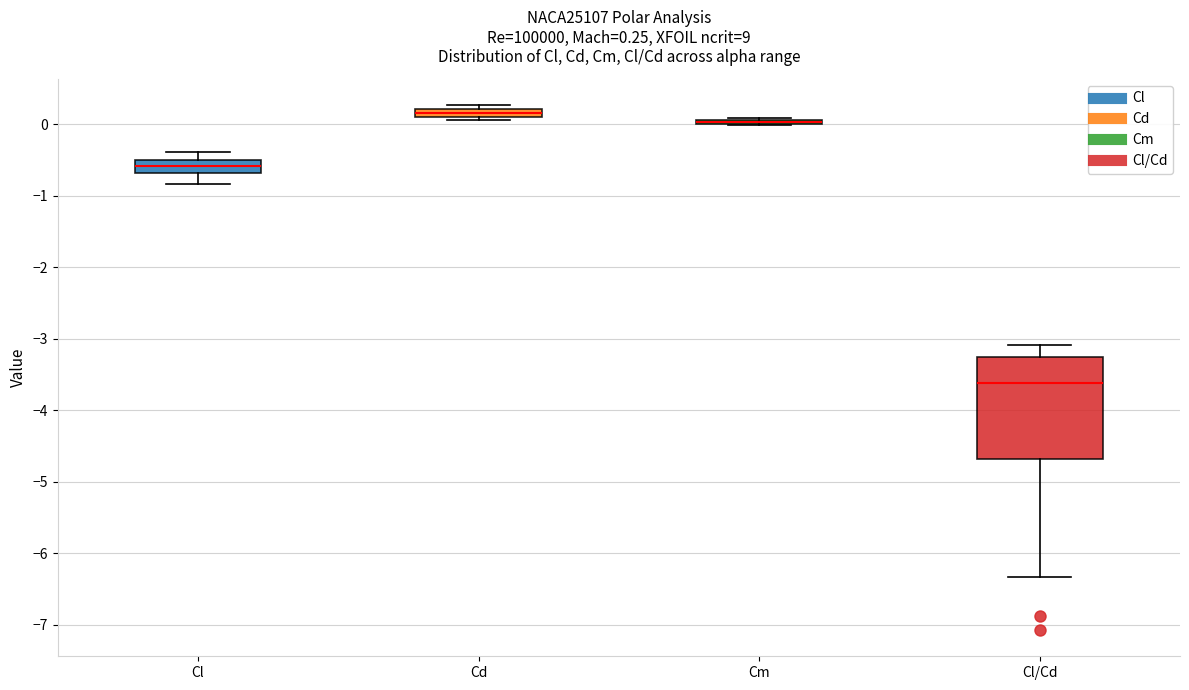

Which box is the tallest, from its lower edge to its upper edge?

Cl/Cd